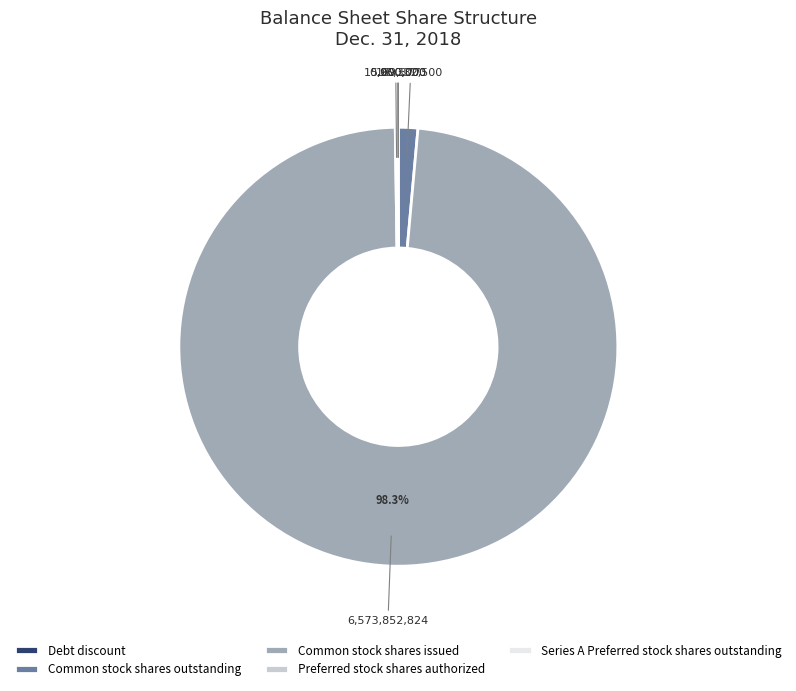

Which slice is the largest?

Common stock shares issued